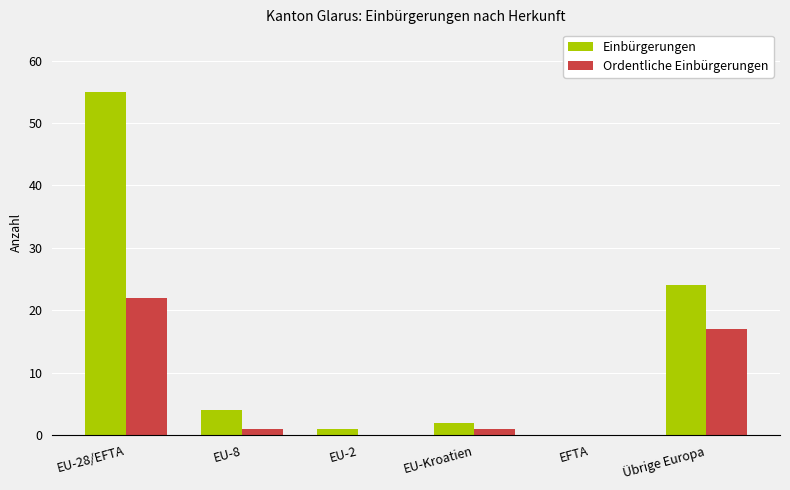

Which series has the largest total across all categories?

Einbürgerungen